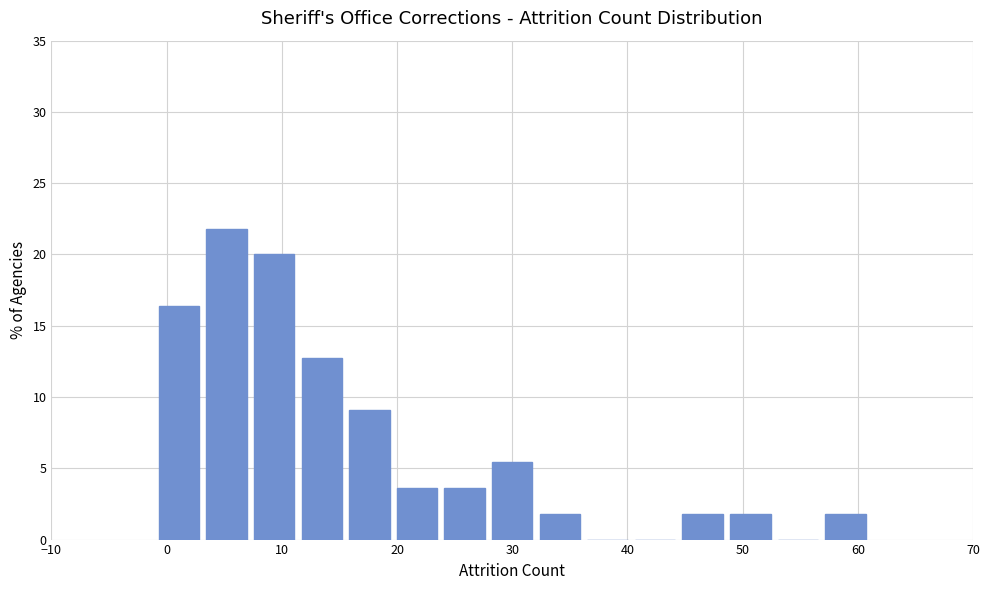

What is the height of the bar covering 32 to 36 on the x-axis? Neither the bar edges nor the heights are printed on the chart, so give them approximately, as read against the axes.

2.0